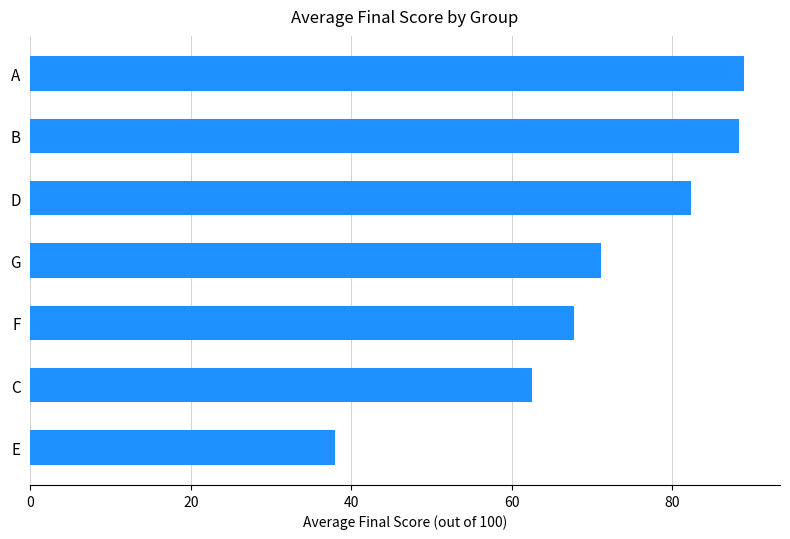

What is the sum of all values?

499.1